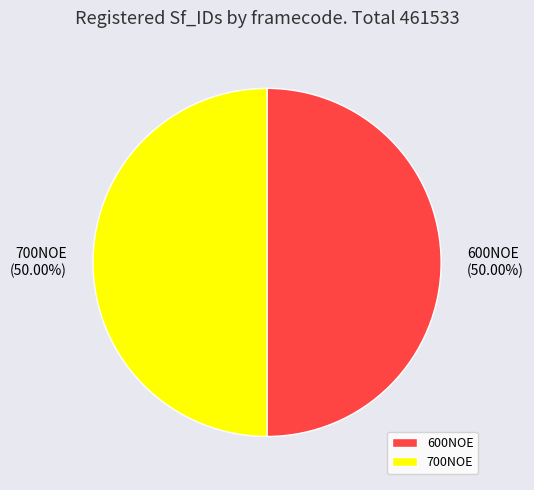

Combined, do 700NOE and 600NOE account for over 50%?

Yes